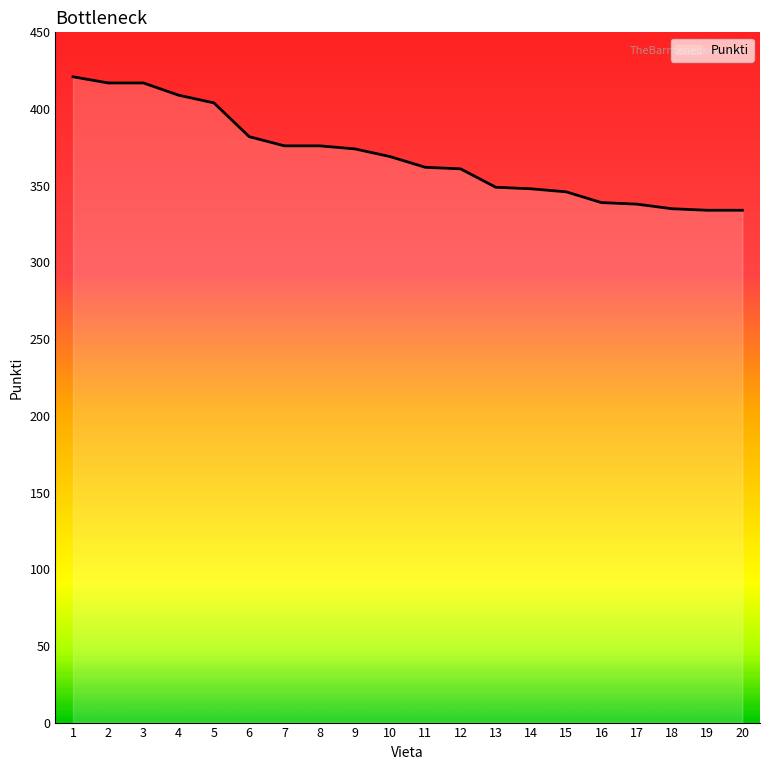

What is the maximum value shown in the chart?

421